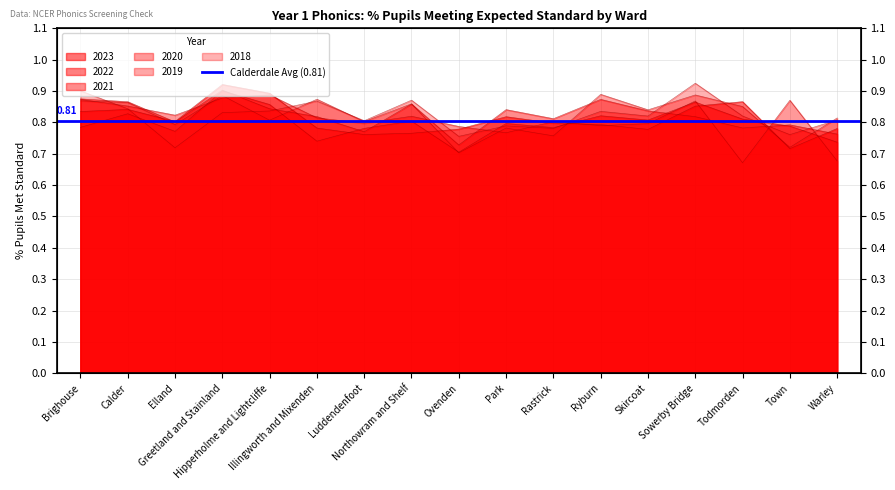

Is the value of 2021 at Illingworth and Mixenden greater than the value of 2020 at Ovenden?

Yes